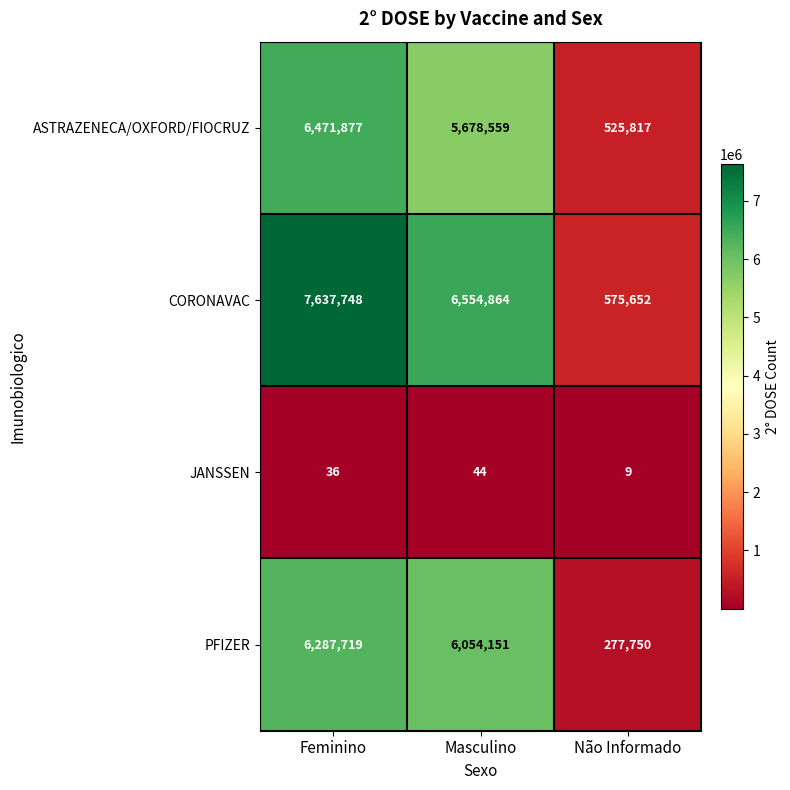

What is the total value across all series at Feminino?

20397380